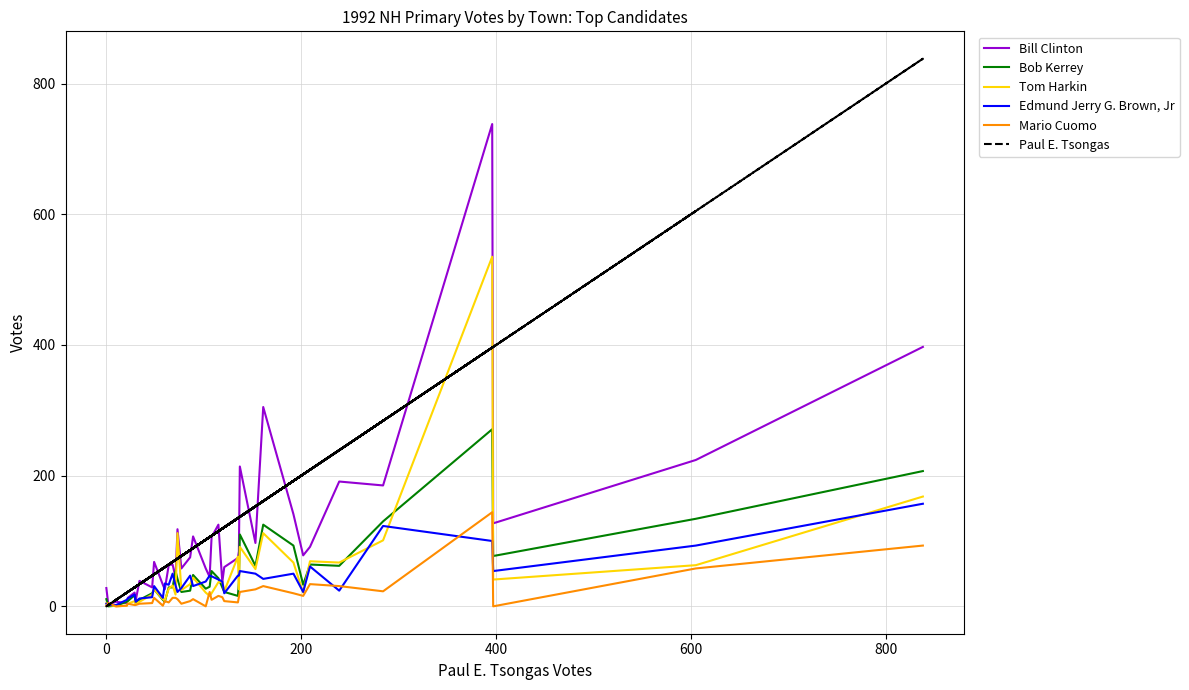

What is the maximum value for Bob Kerrey?

271